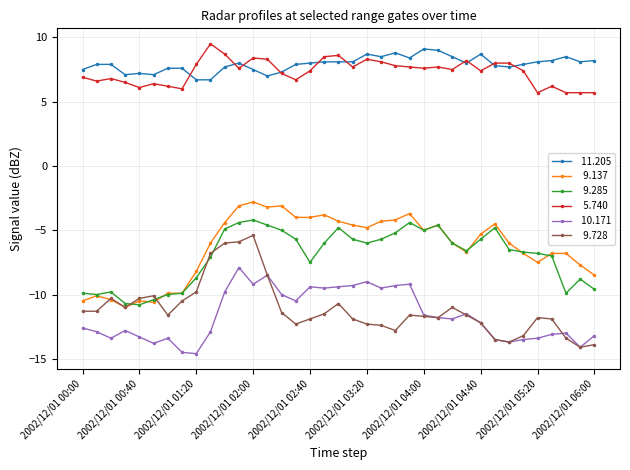

What is the maximum value shown in the chart?

9.5